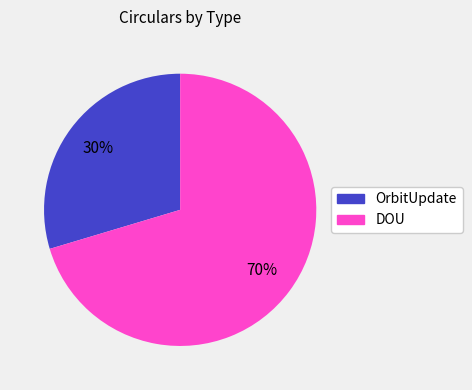

Between OrbitUpdate and DOU, which is larger?

DOU